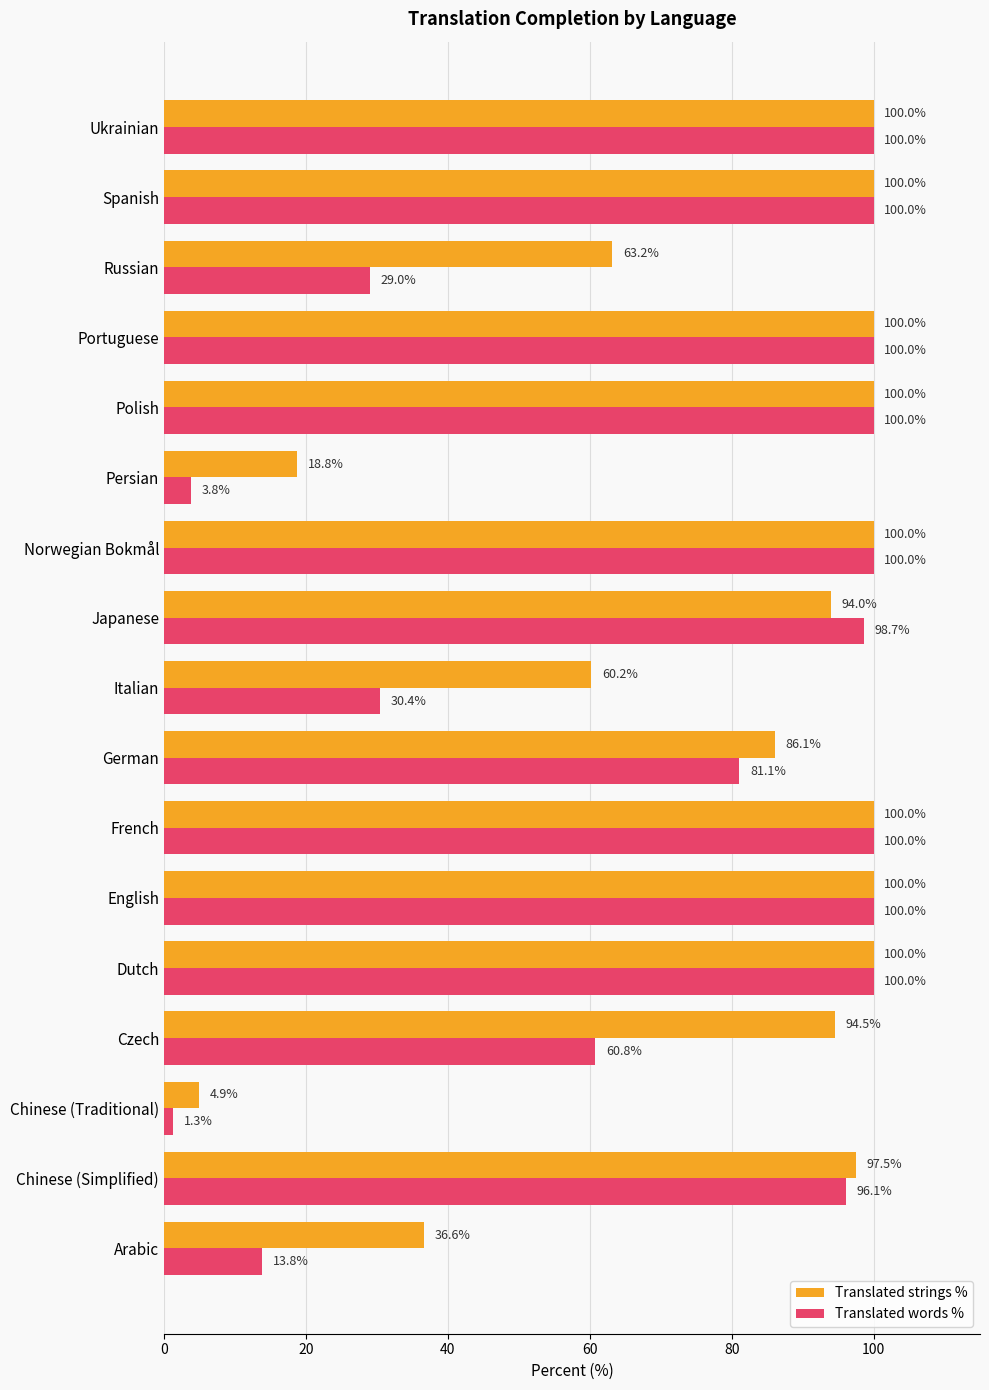

What is the total value across all series at Japanese?

192.7